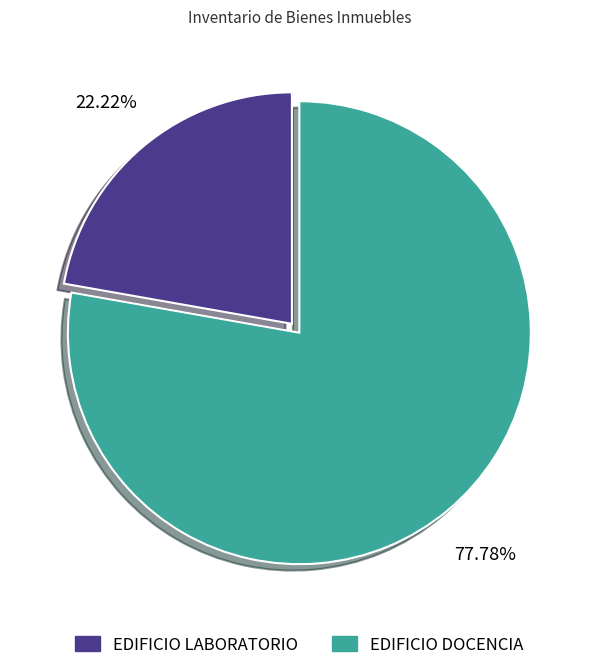

What is the ratio of the value at EDIFICIO LABORATORIO to the value at EDIFICIO DOCENCIA?

0.3